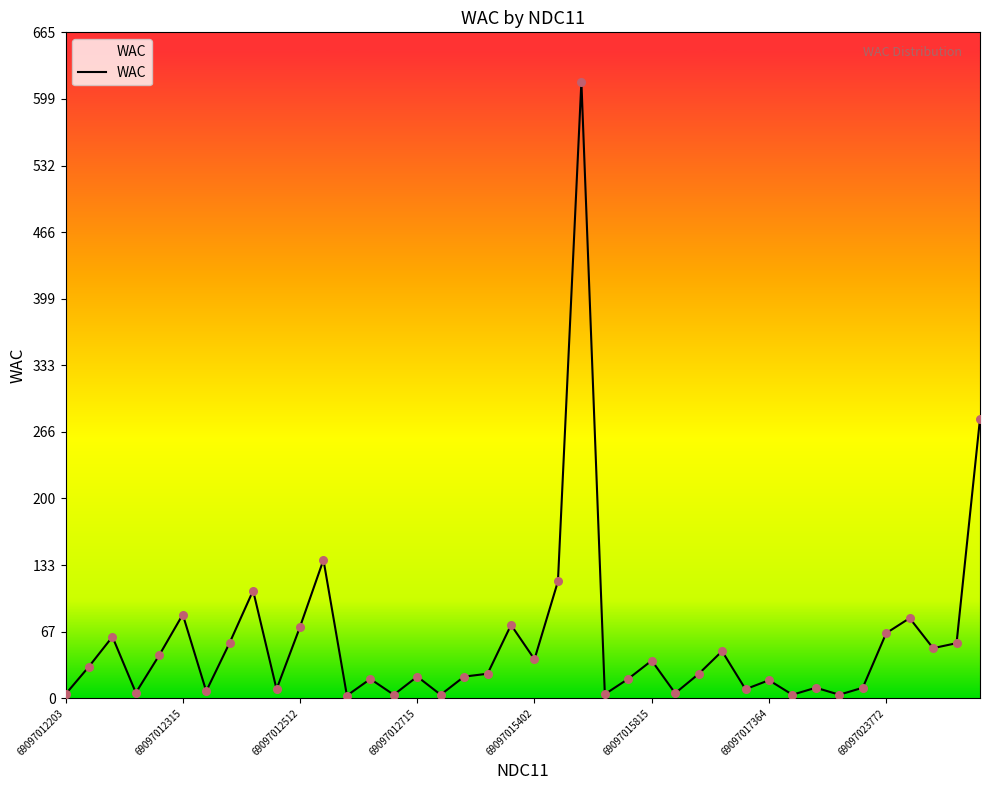

What is the difference between the maximum and minimum values?

613.3